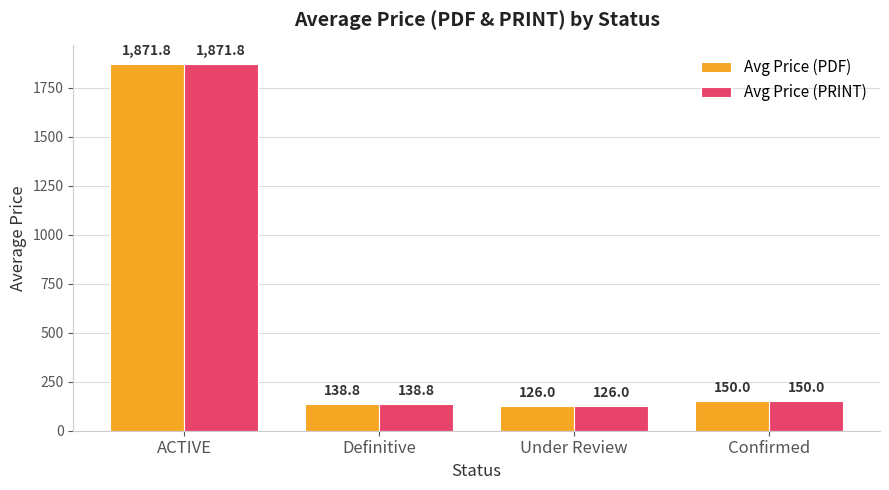

Reading left to right, extract all data points from this chart.

Avg Price (PDF): 1871.8	138.8	126.0	150.0
Avg Price (PRINT): 1871.8	138.8	126.0	150.0